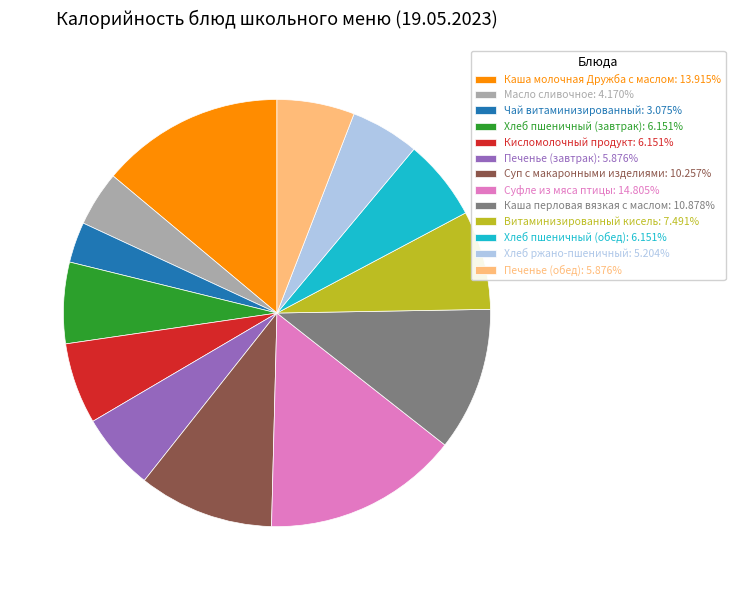

Does any single category account for the majority?

No